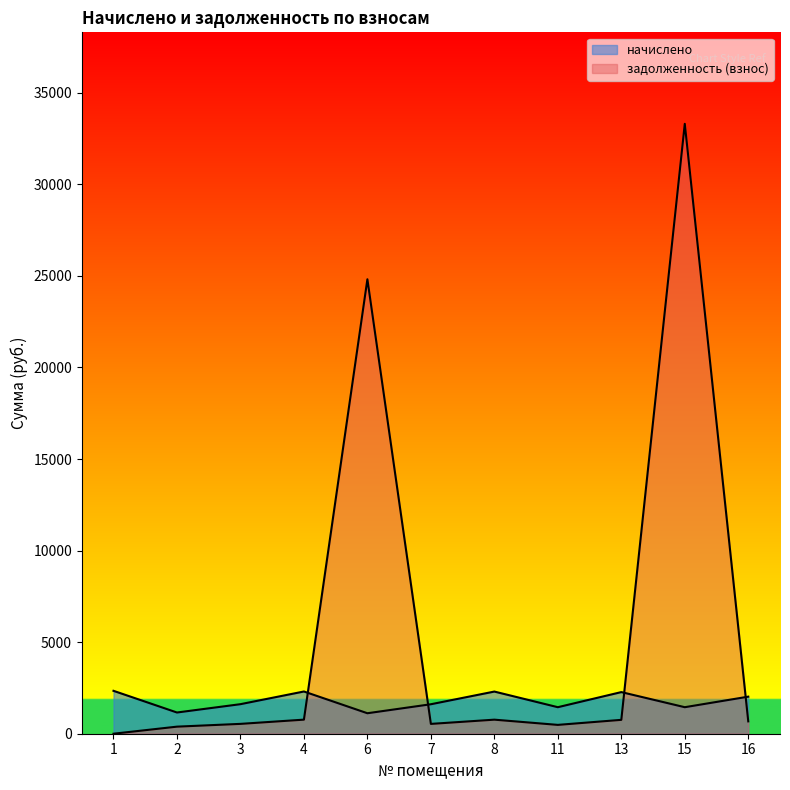

Which series changed the most between 2 and 11?

начислено